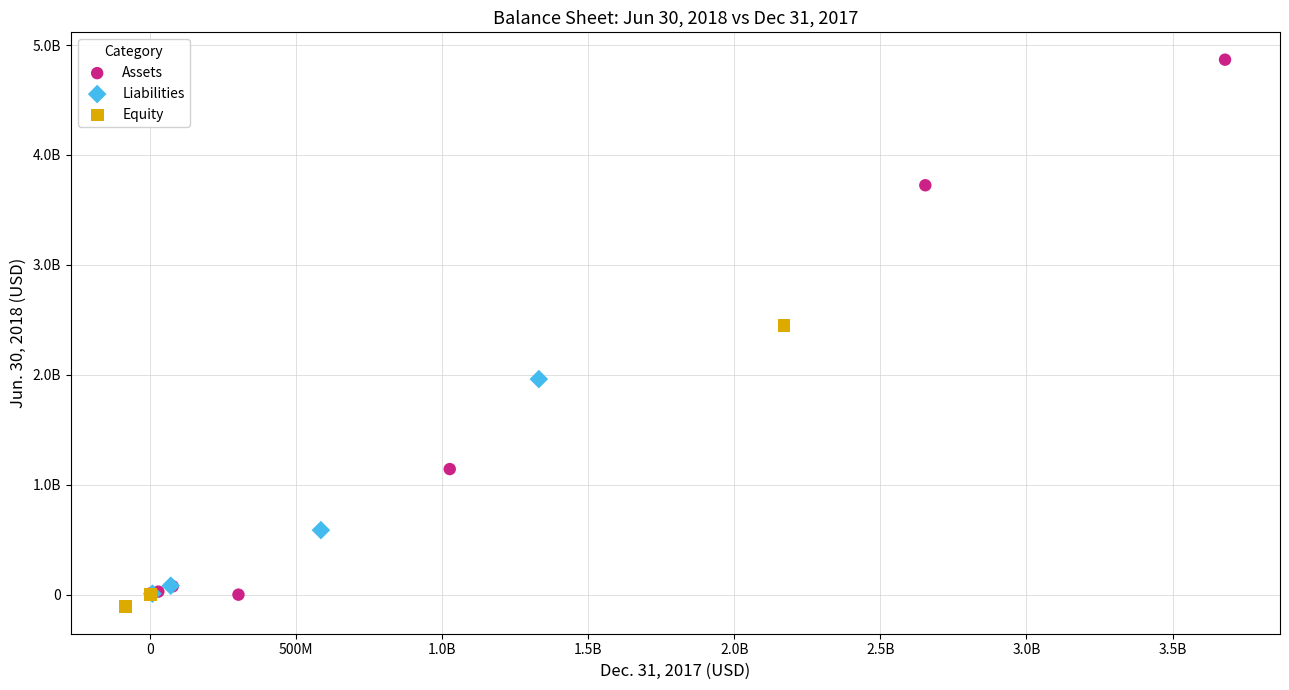

Which series contains the lowest Y value?

Equity